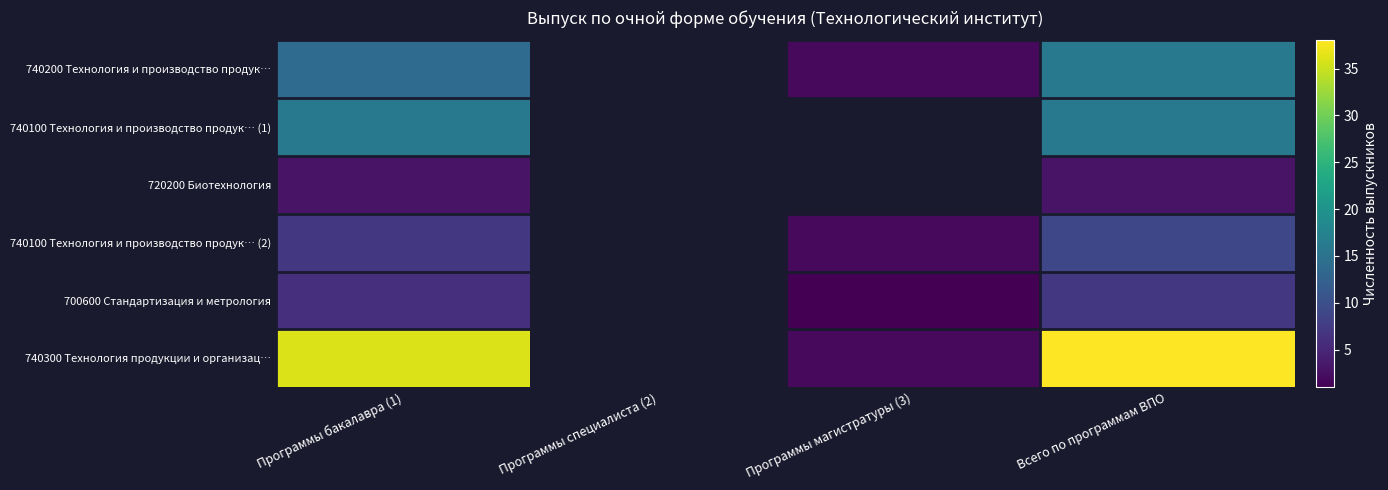

What is the total value across all series at Программы бакалавра (1)?

82.0